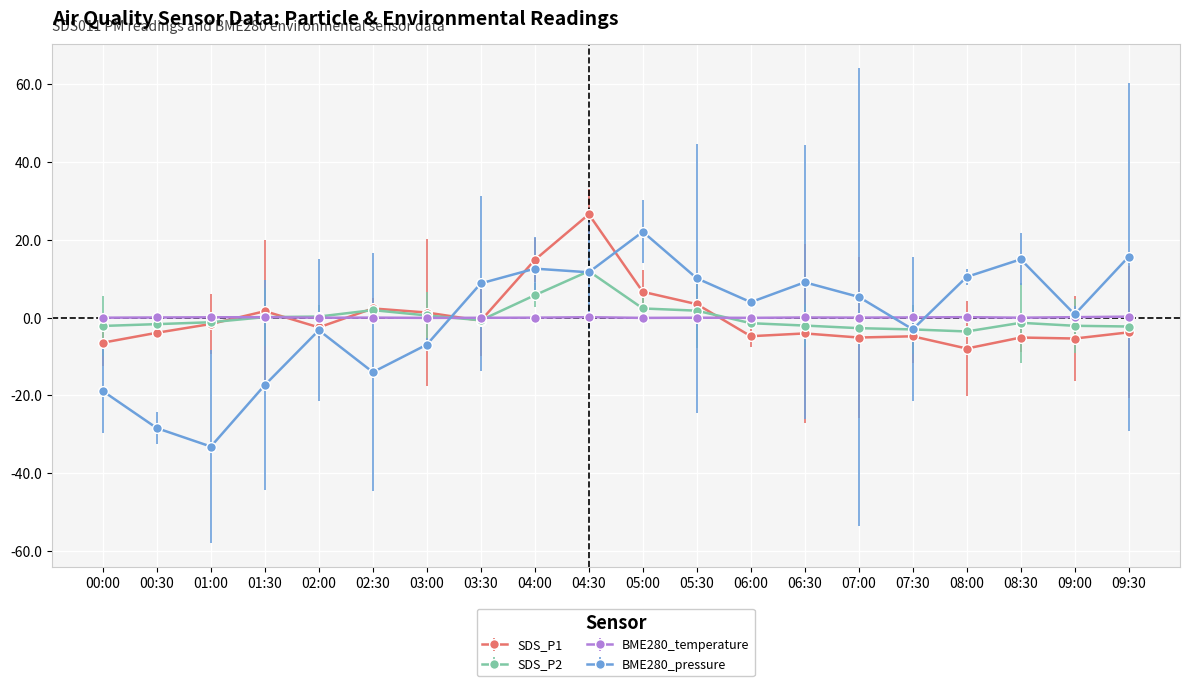

Which series has the largest range (max minus min)?

BME280_pressure